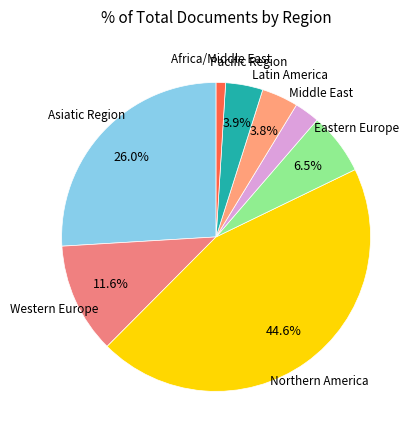

To the nearest percent, what is the difference between the Africa/Middle East and Latin America slice percentages?

3%